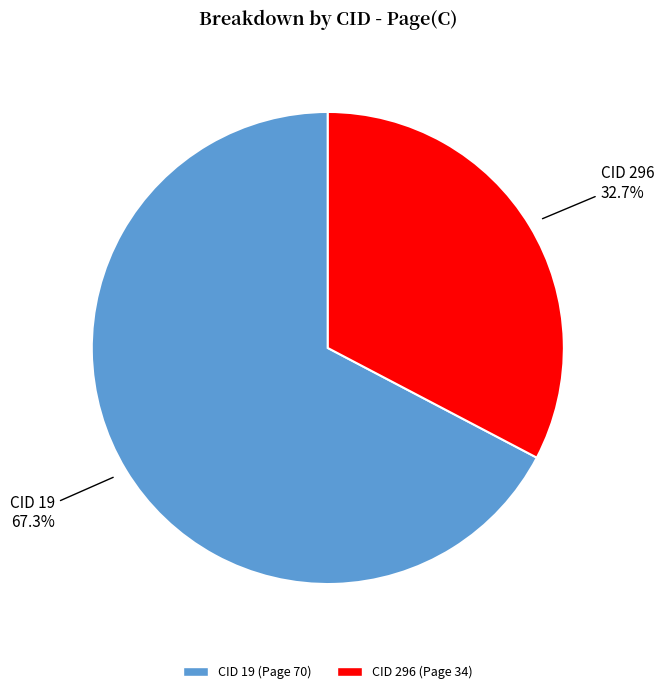

Is there any slice that represents more than half of the pie?

Yes